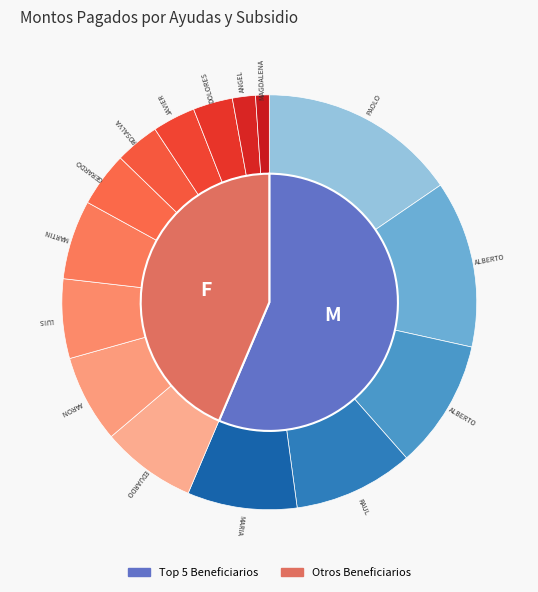

Does any single category account for the majority?

No